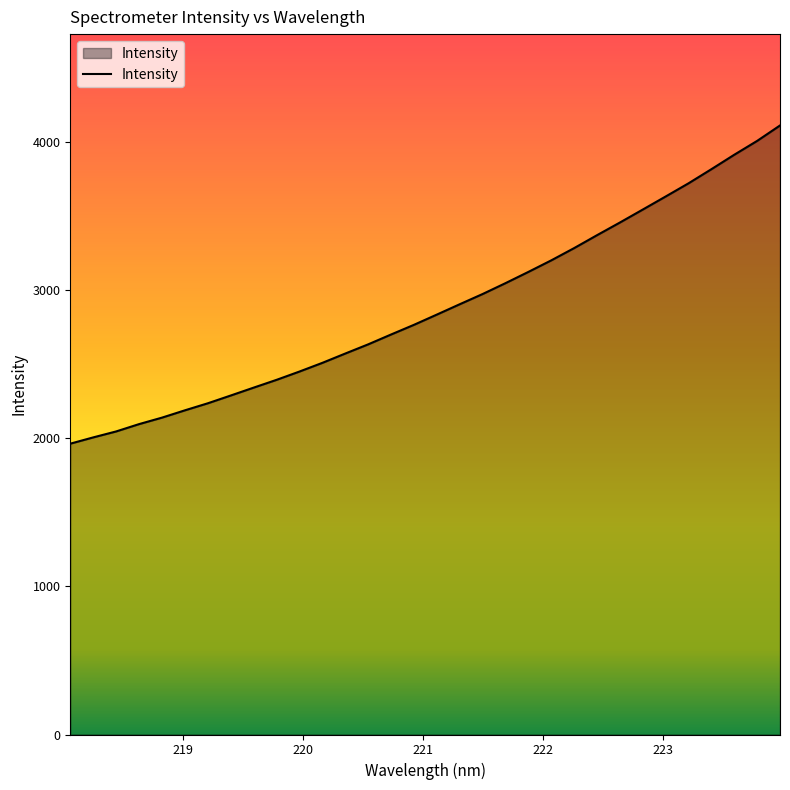

What is the difference between the maximum and minimum values?

2148.0